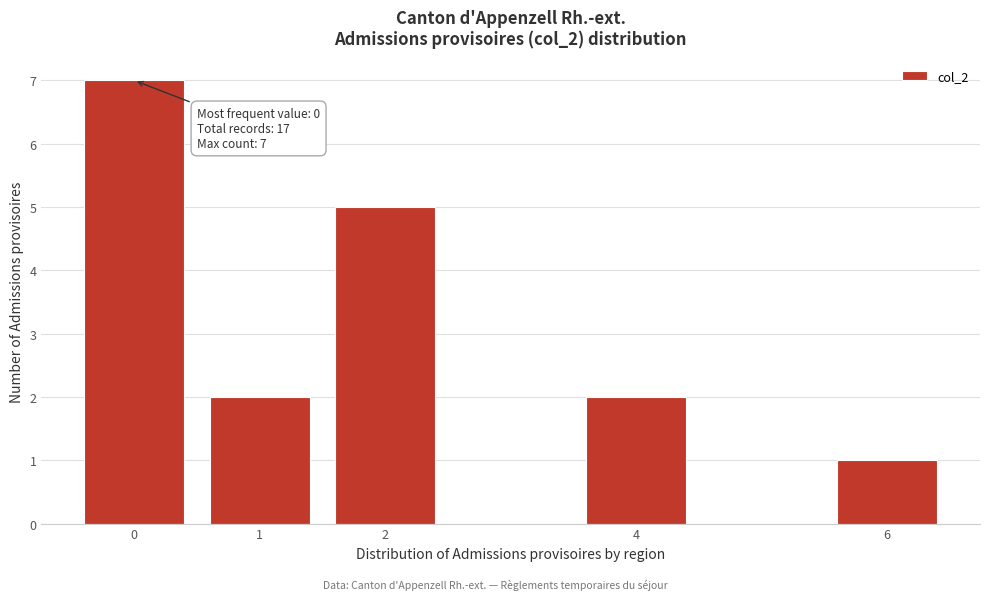

Reading left to right, list all the values displayed in this chart.

0=7	1=2	2=5	4=2	6=1